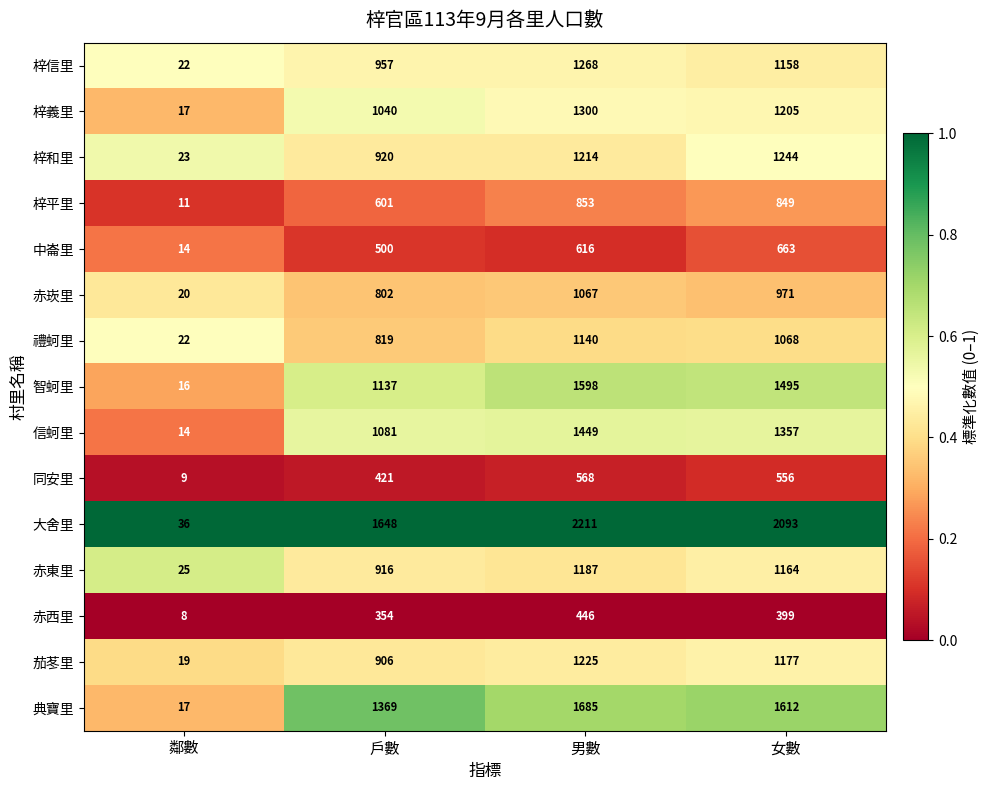

What is the total value across all series at 鄰數?

273